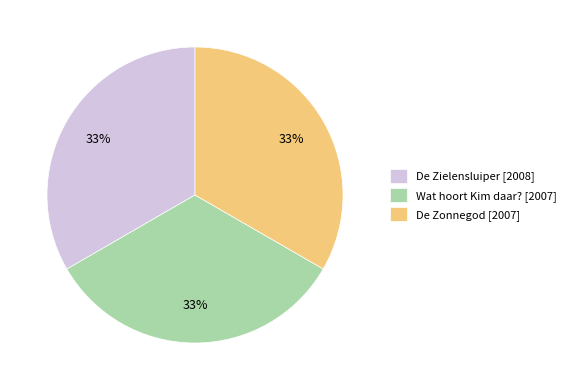

Approximately how many times larger is the value at Wat hoort Kim daar? [2007] compared to De Zielensluiper [2008]?

1.0